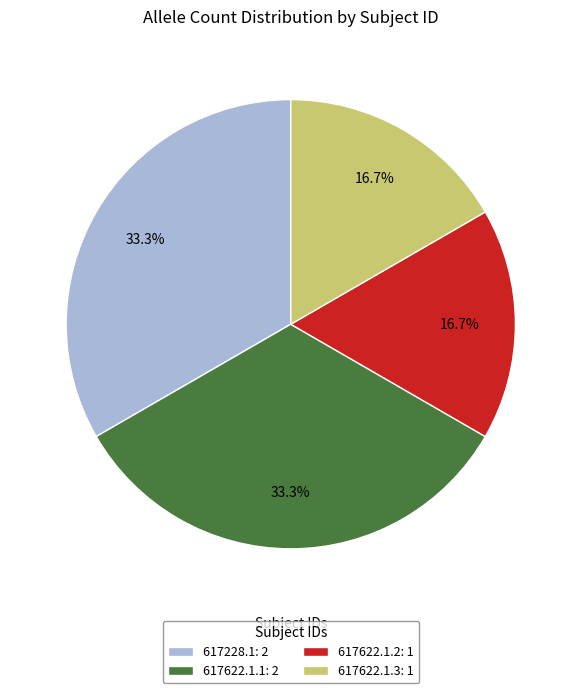

Combined, what portion of the pie is 617228.1: 2 and 617622.1.2: 1?

50.0%